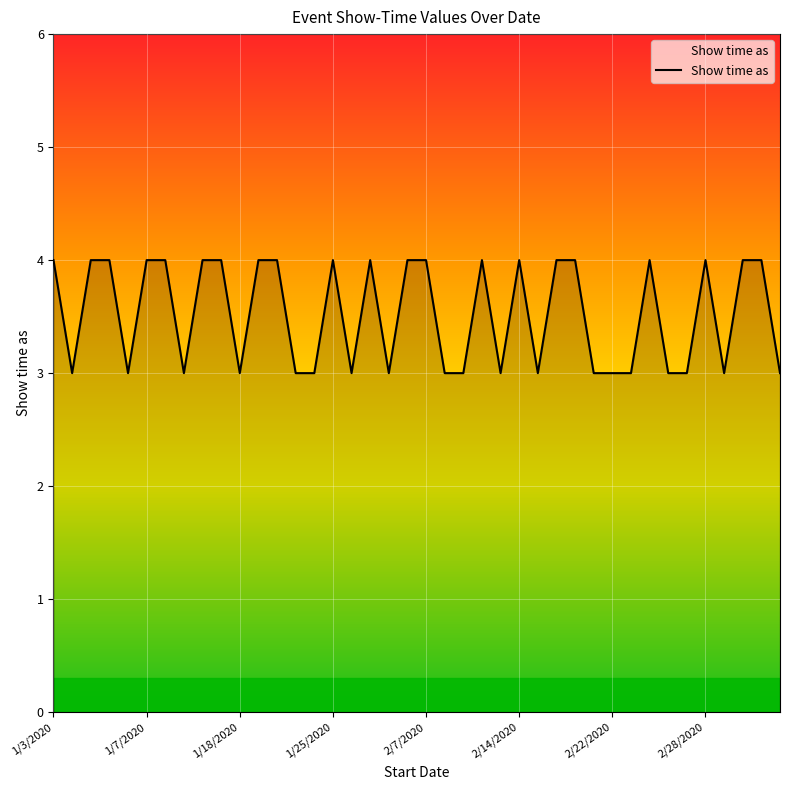

What is the smallest value displayed?

3